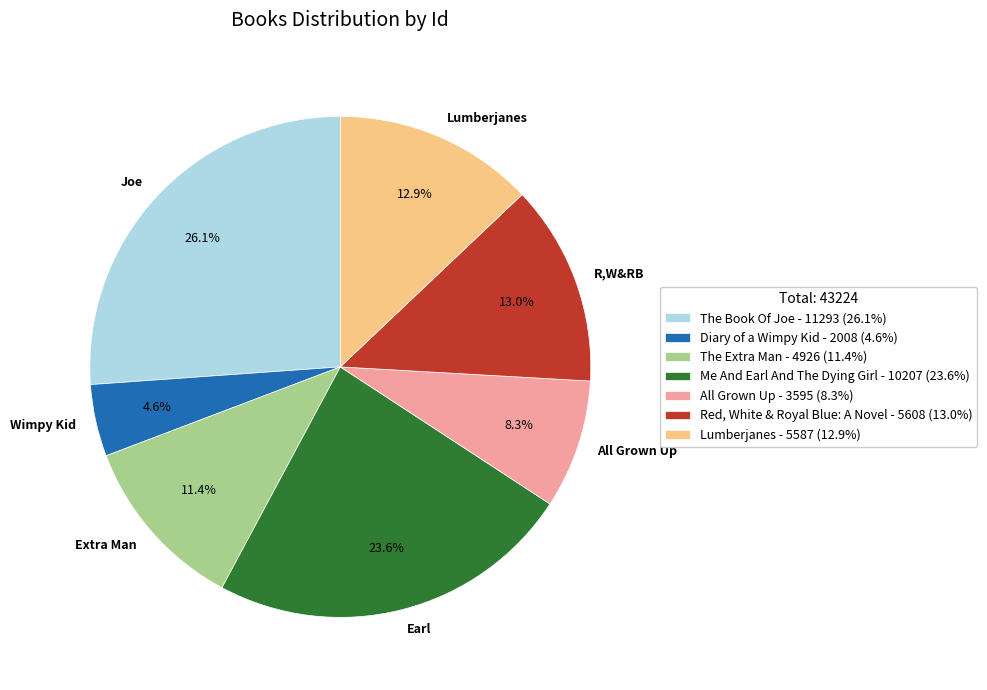

True or false: Red, White & Royal Blue: A Novel accounts for 13% of the total.

True